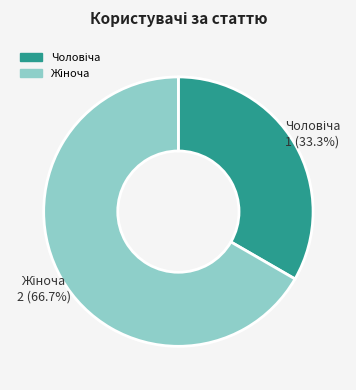

Is there any slice that represents more than half of the pie?

Yes